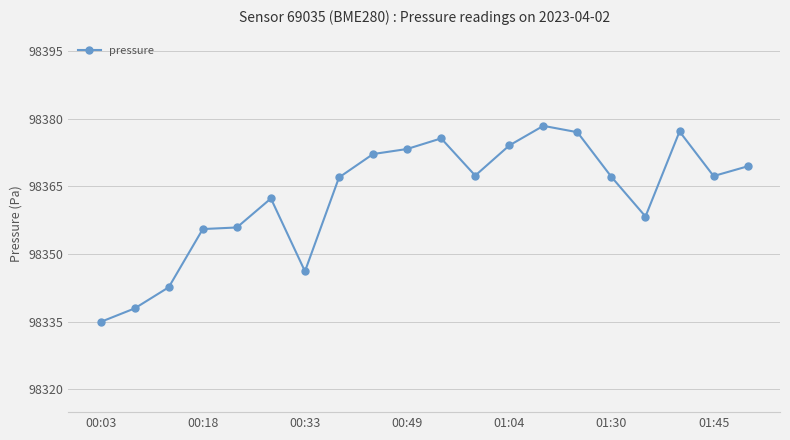

True or false: the data has more than 1 interior local peaks.

True